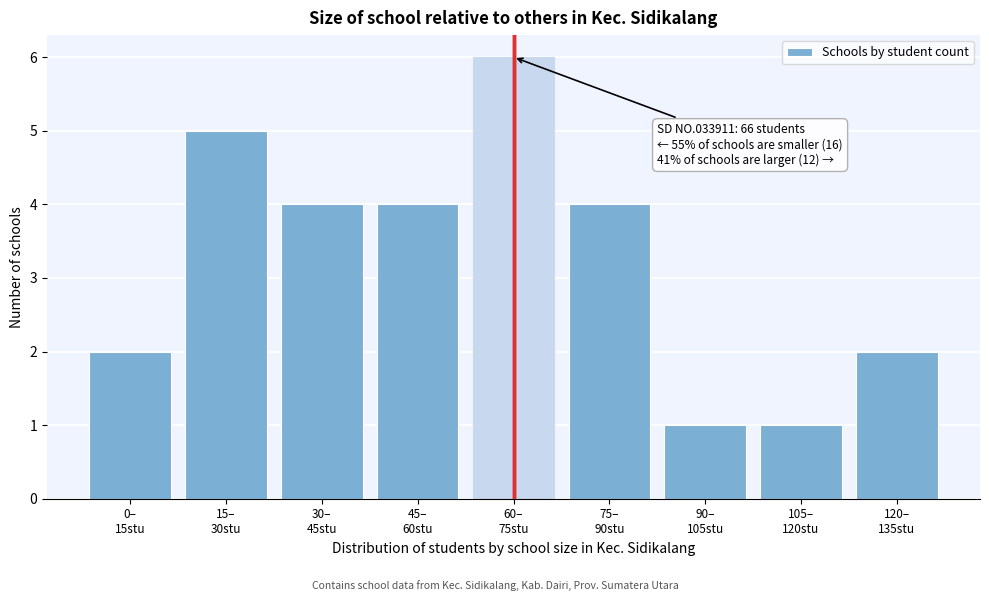

Reading left to right, what are all the values shown in this chart?

2	5	4	4	6	4	1	1	2